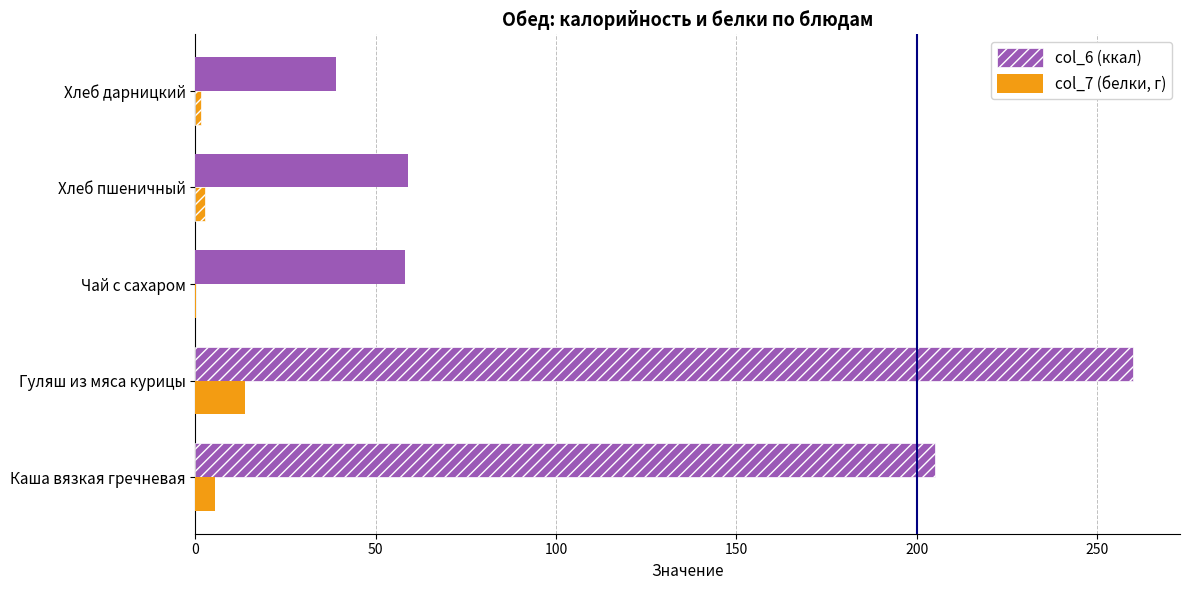

The col_6 (ккал) series shows 91.2 at Чай с сахаром. True or false?

False